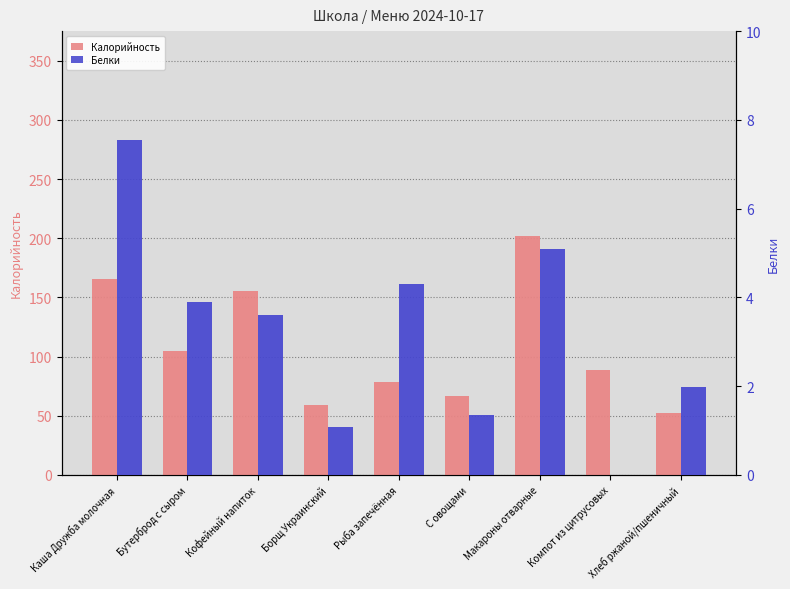

What is the greatest value displayed?

201.9